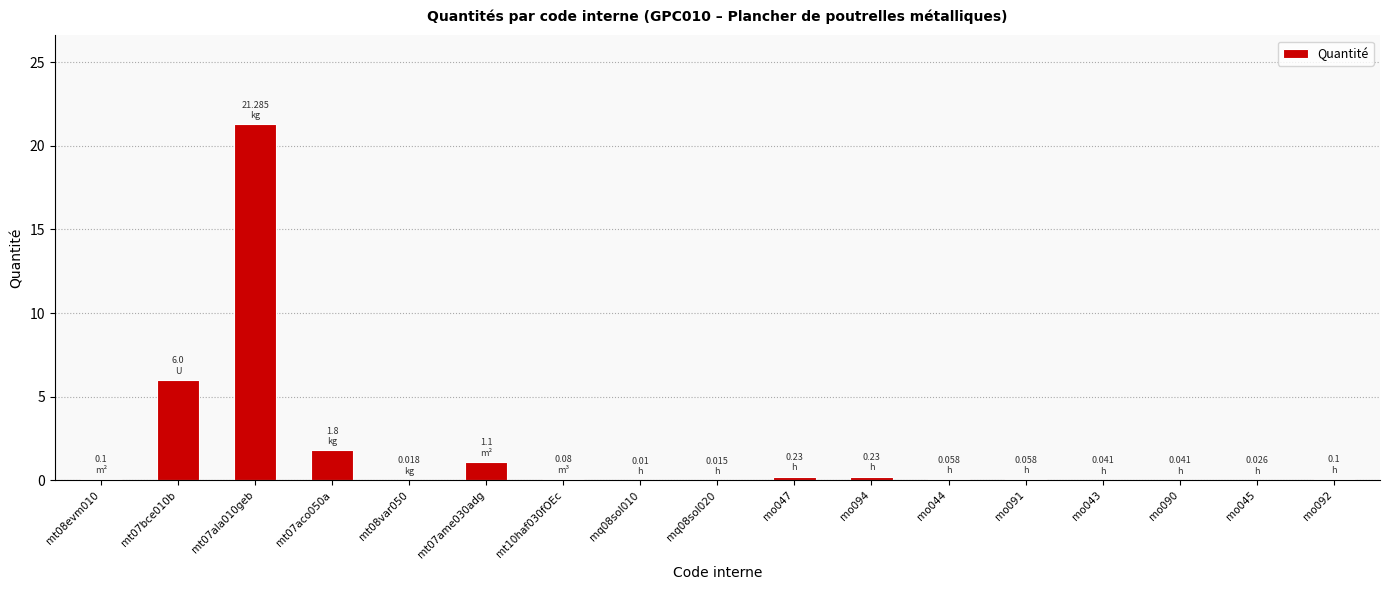

What is the sum of the values at mt07ame030adg and mo043?

1.1